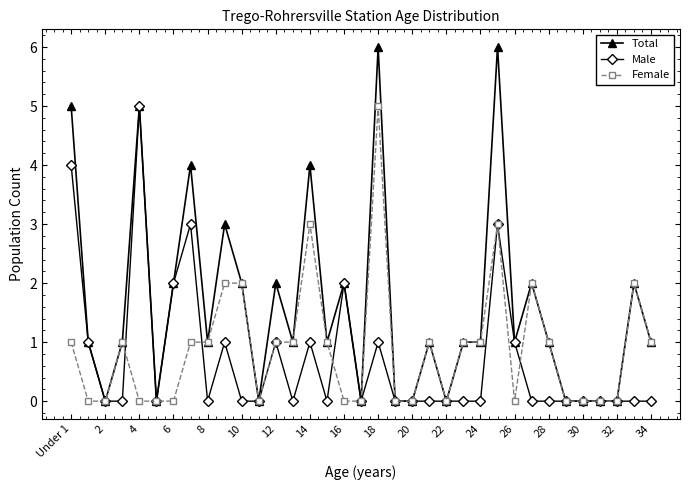

What is the value of the Total point at the 34th from the left?

2